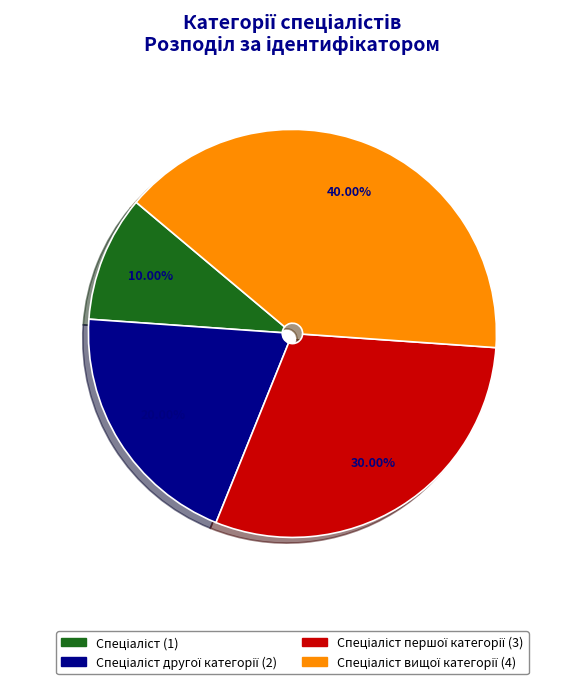

Is there any slice that represents more than half of the pie?

No